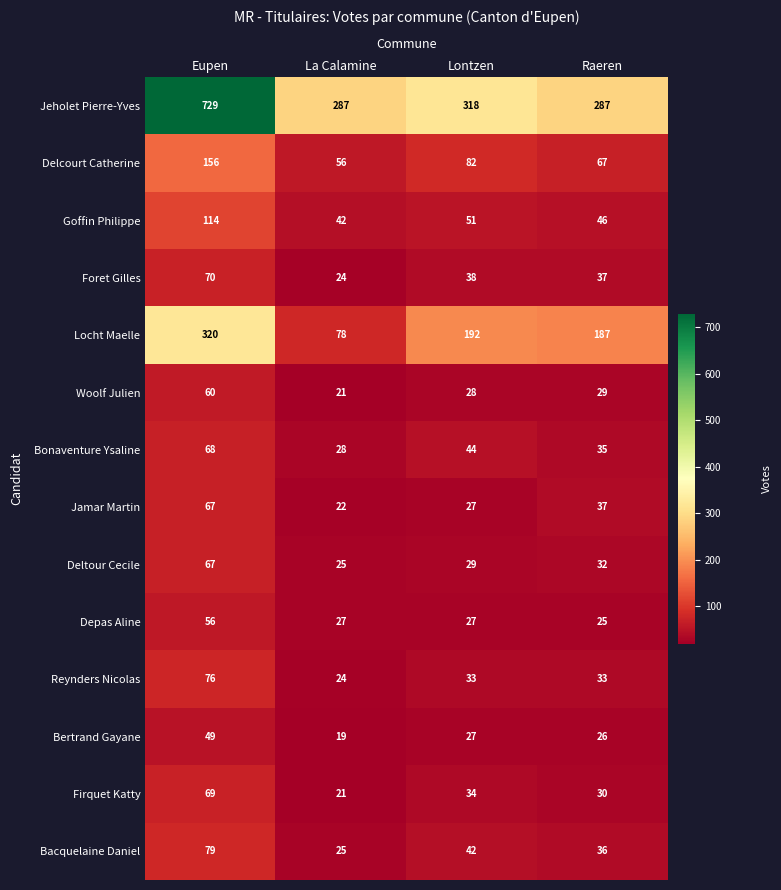

True or false: Delcourt Catherine has a value of 56 at La Calamine.

True